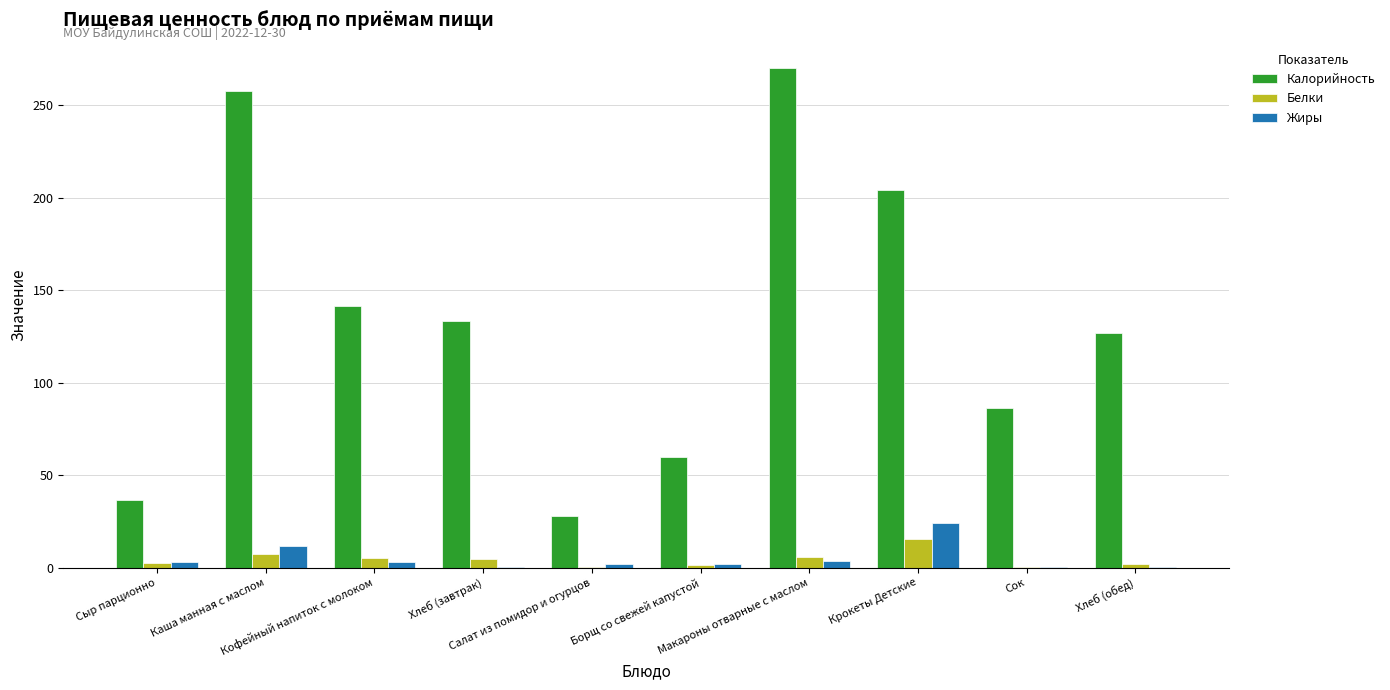

How many series are shown in this chart?

3